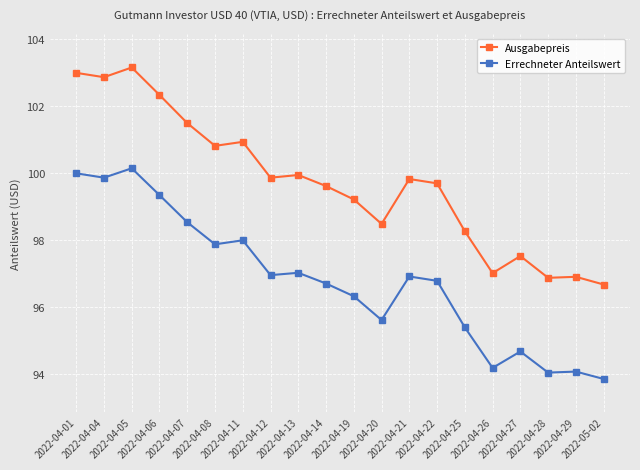

What is the average value of the Errechneter Anteilswert series?

96.8